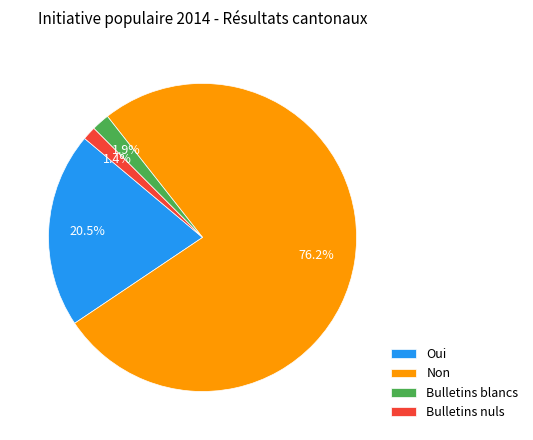

What percentage is NOT represented by Bulletins blancs?

98.1%